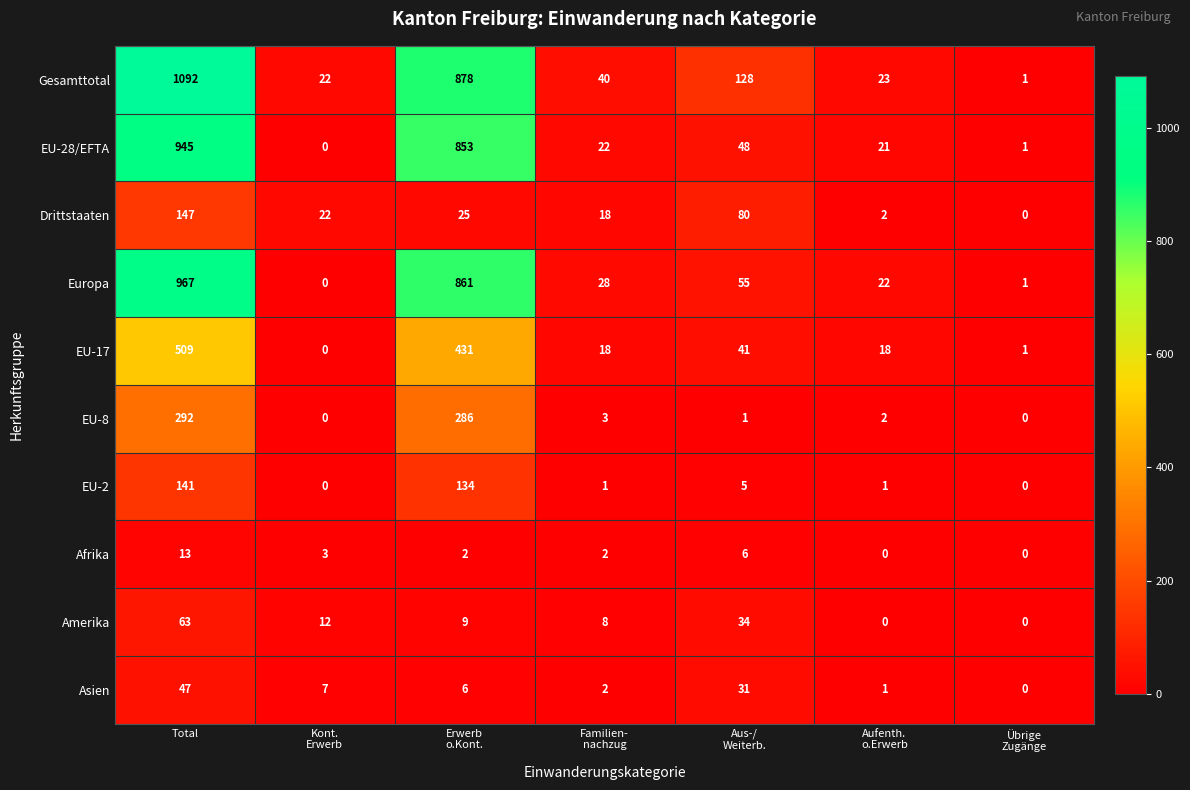

Count the Amerika values in the range 0 to 34.

6